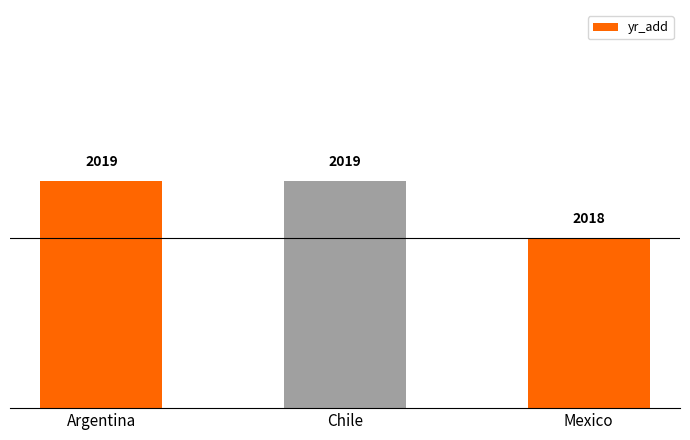

What position from the left is Mexico?

3